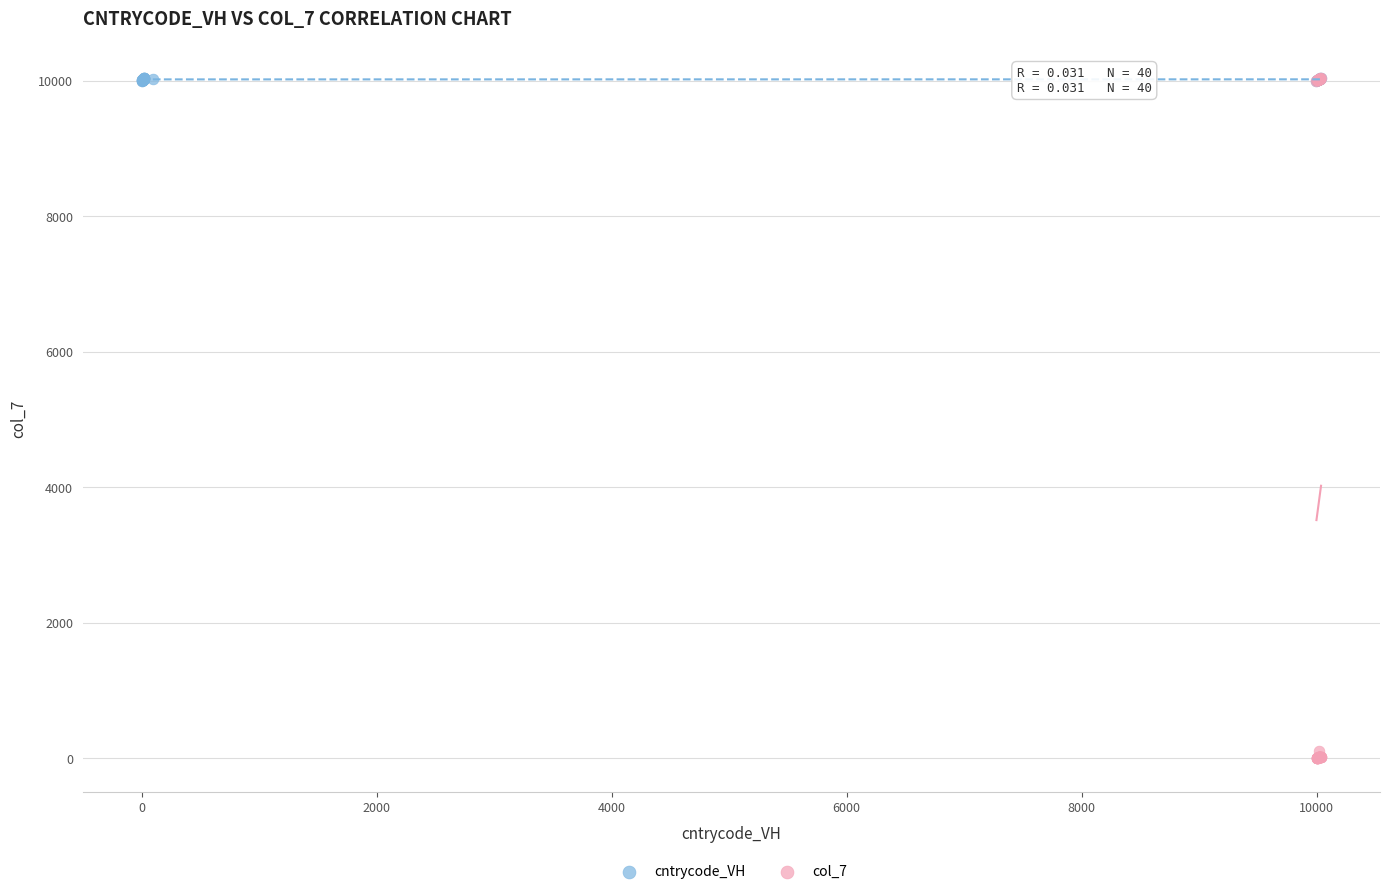

Which series has the widest spread of Y values?

col_7